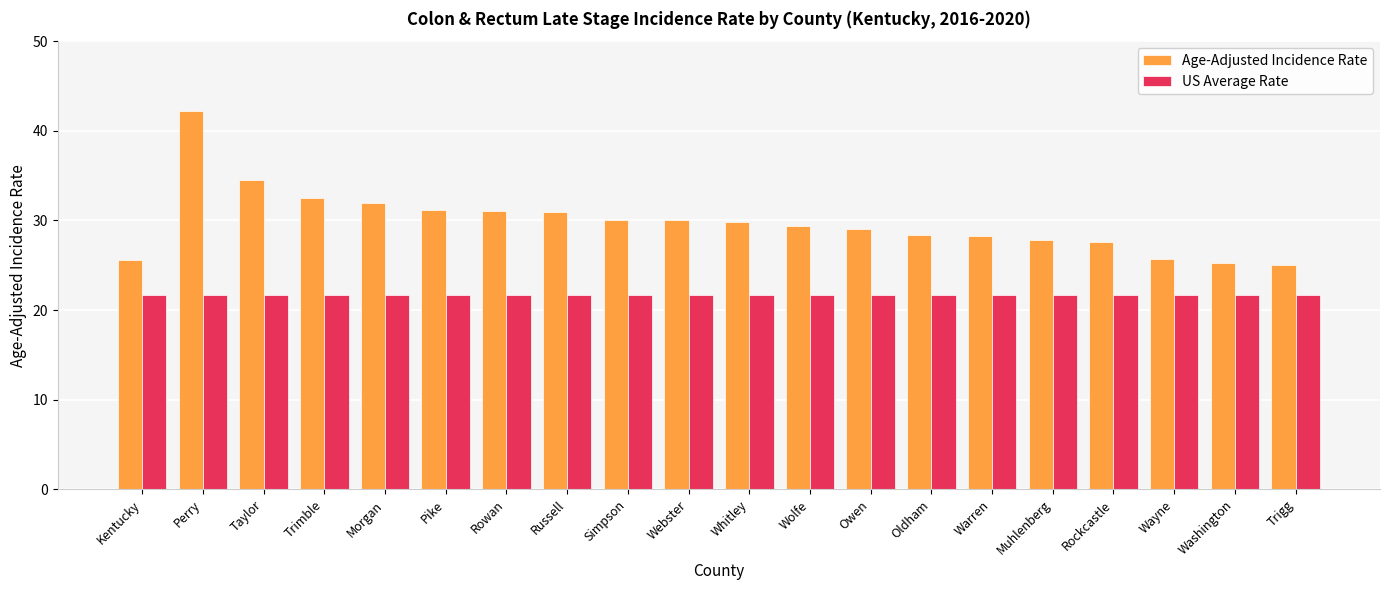

What is the label of the 10th bar from the left?

Webster